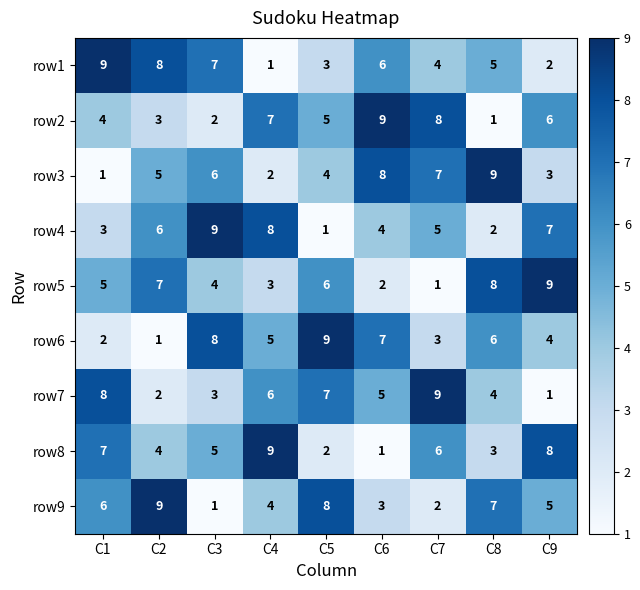

What is the difference between the second highest and minimum values in the row1 series?

7